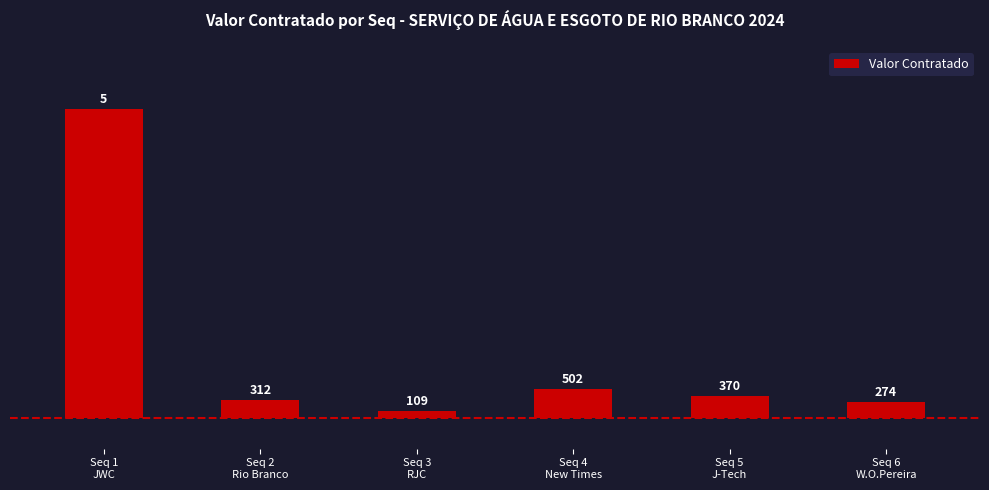

Rank the categories by value from lowest to highest.

Seq 3
RJC, Seq 6
W.O.Pereira, Seq 2
Rio Branco, Seq 5
J-Tech, Seq 4
New Times, Seq 1
JWC